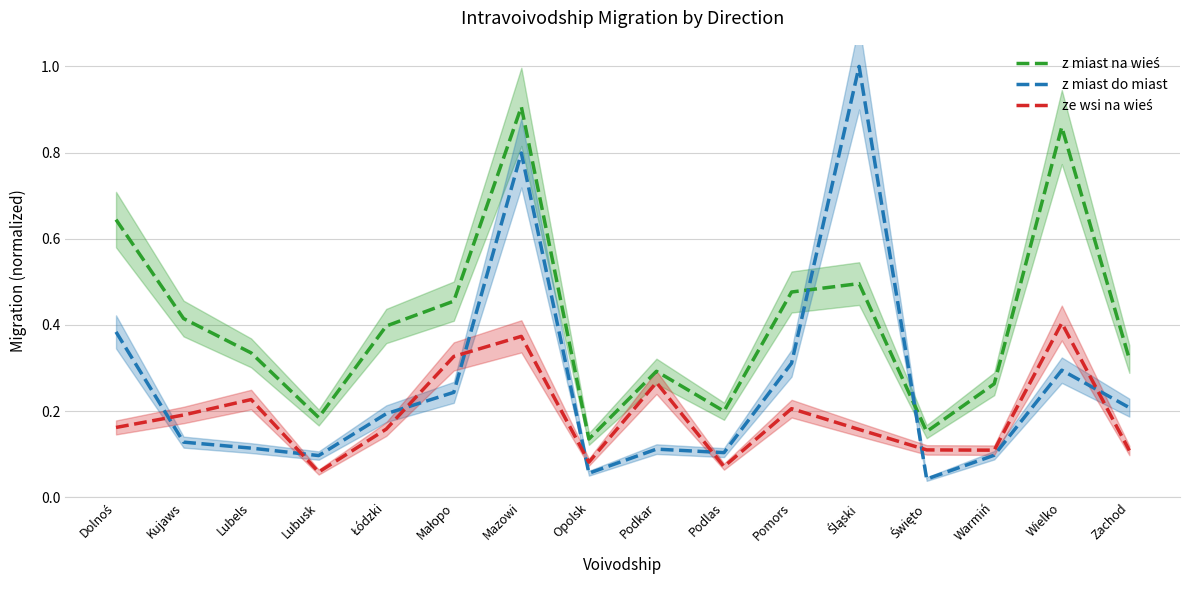

Reading left to right, list all the values displayed in this chart.

z miast na wieś: Dolnoś=0.6	Kujaws=0.4	Lubels=0.3	Lubusk=0.2	Łódzki=0.4	Małopo=0.5	Mazowi=0.9	Opolsk=0.1	Podkar=0.3	Podlas=0.2	Pomors=0.5	Śląski=0.5	Święto=0.2	Warmiń=0.3	Wielko=0.9	Zachod=0.3
z miast do miast: Dolnoś=0.4	Kujaws=0.1	Lubels=0.1	Lubusk=0.1	Łódzki=0.2	Małopo=0.2	Mazowi=0.8	Opolsk=0.1	Podkar=0.1	Podlas=0.1	Pomors=0.3	Śląski=1.0	Święto=0.0	Warmiń=0.1	Wielko=0.3	Zachod=0.2
ze wsi na wieś: Dolnoś=0.2	Kujaws=0.2	Lubels=0.2	Lubusk=0.1	Łódzki=0.2	Małopo=0.3	Mazowi=0.4	Opolsk=0.1	Podkar=0.3	Podlas=0.1	Pomors=0.2	Śląski=0.2	Święto=0.1	Warmiń=0.1	Wielko=0.4	Zachod=0.1